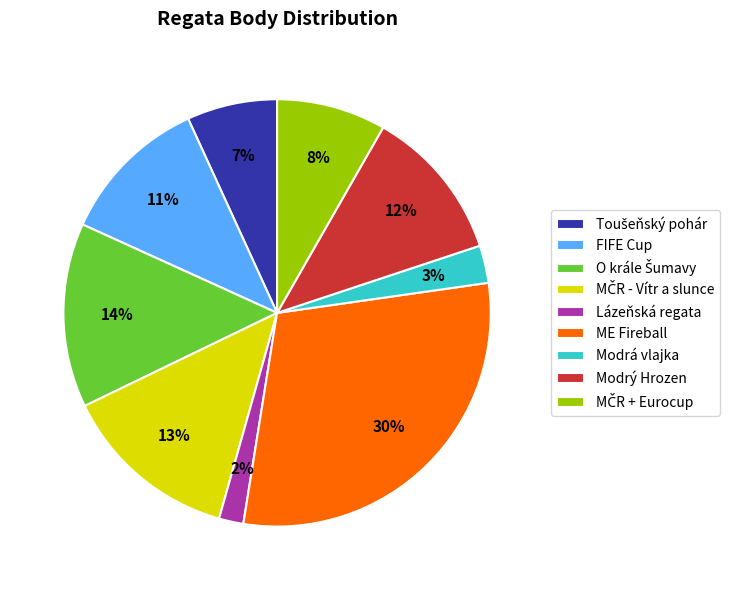

Count the number of slices in the pie.

9